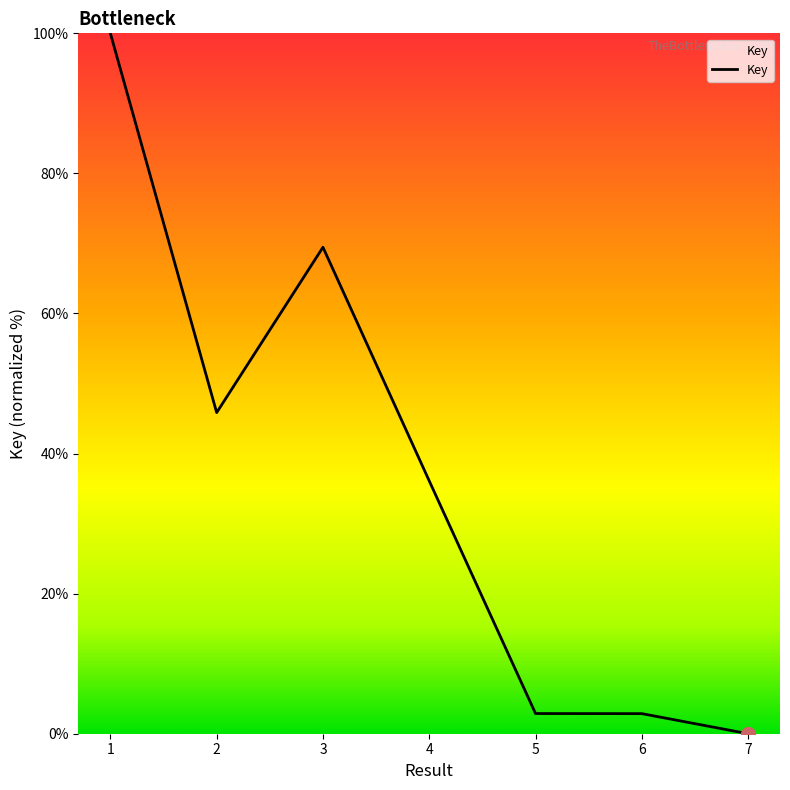

How many values are below 36?

3